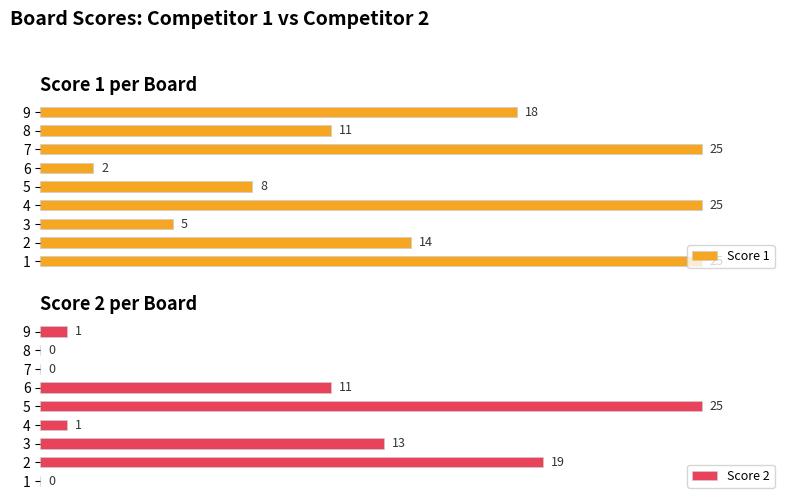

Which series has the largest total across all categories?

Score 1